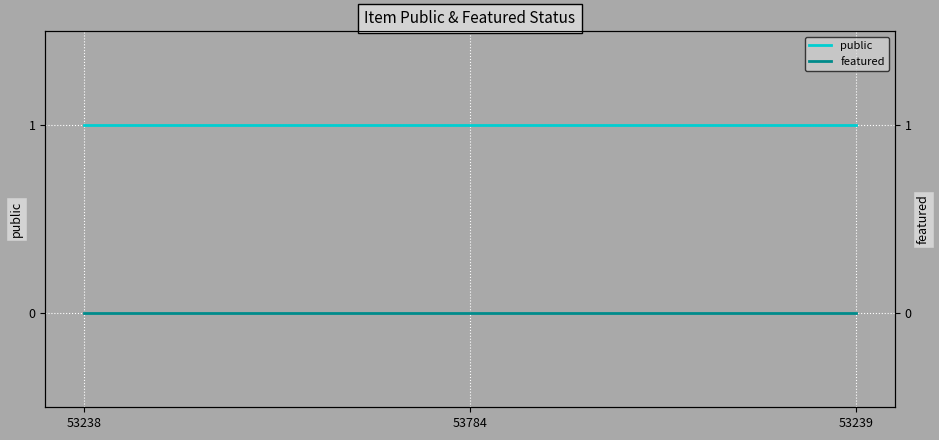

At which label is featured closest to 0?

53238